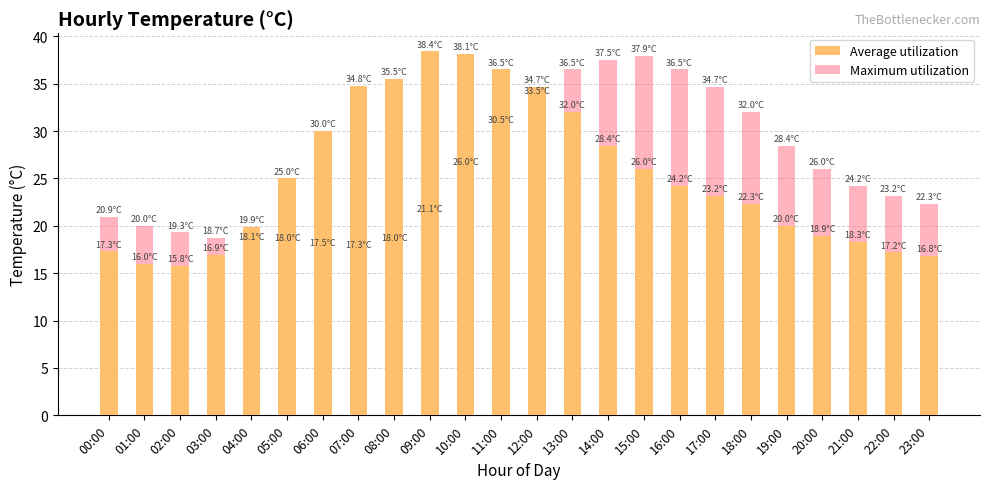

What is the value of the Maximum utilization bar at the 16th from the left?

37.9